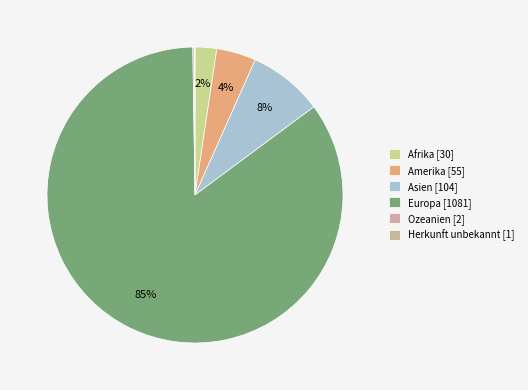

Is it true that Ozeanien is 0% of the pie?

True